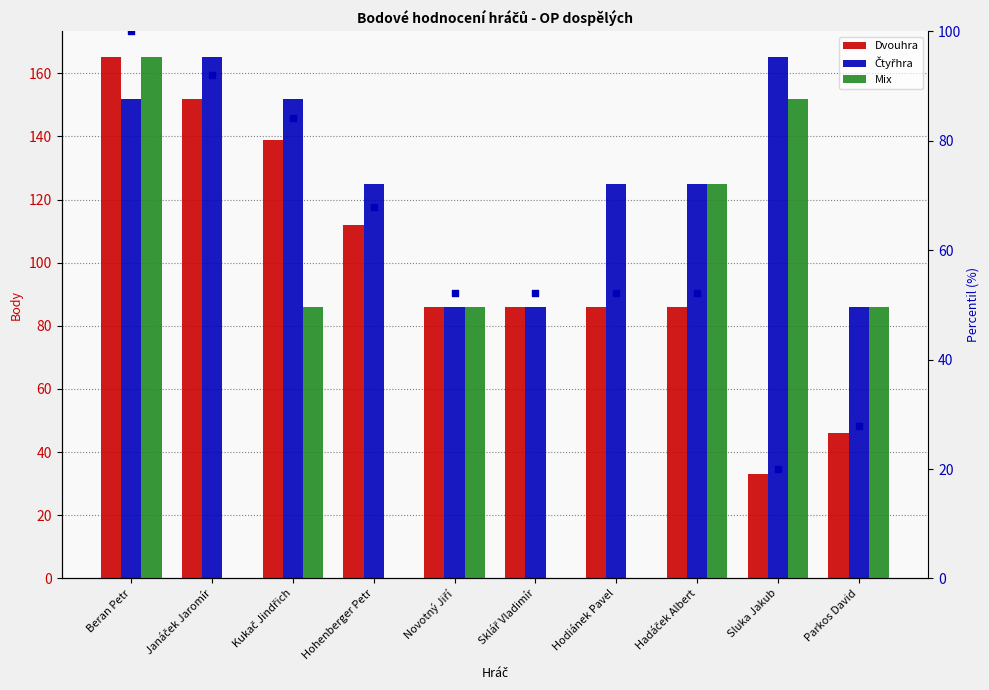

At how many categories does at least one series exceed 61?

10